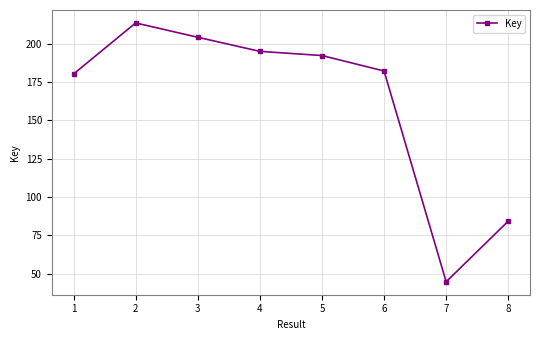

Reading left to right, transcribe all the data shown in this chart.

180116902	213401923	204084244	194872939	192160233	182081098	44695299	84231024